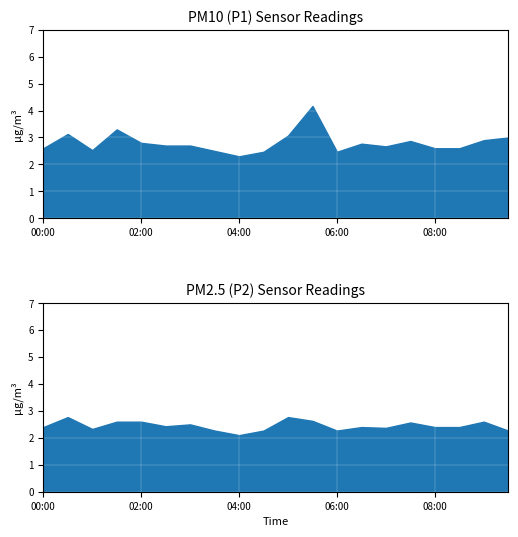

True or false: P2 has a value of 2.8 at 04:00.

False